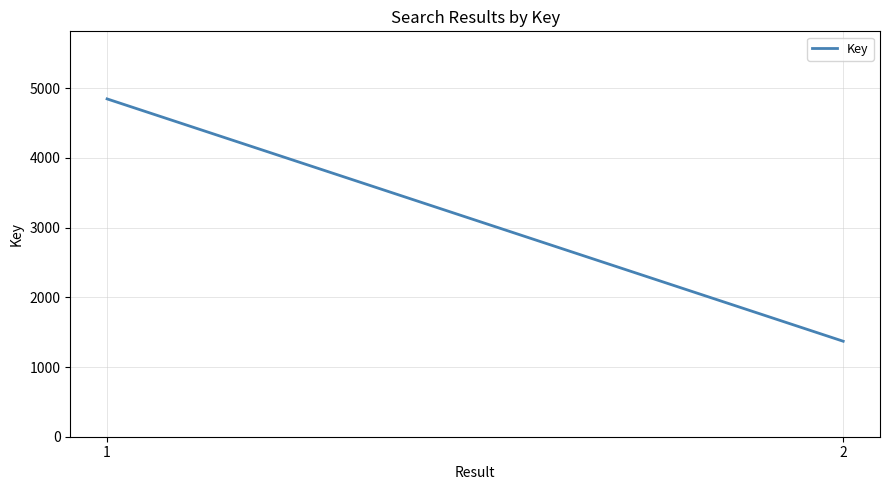

Reading right to left, what are all the values shown in this chart?

1370	4847